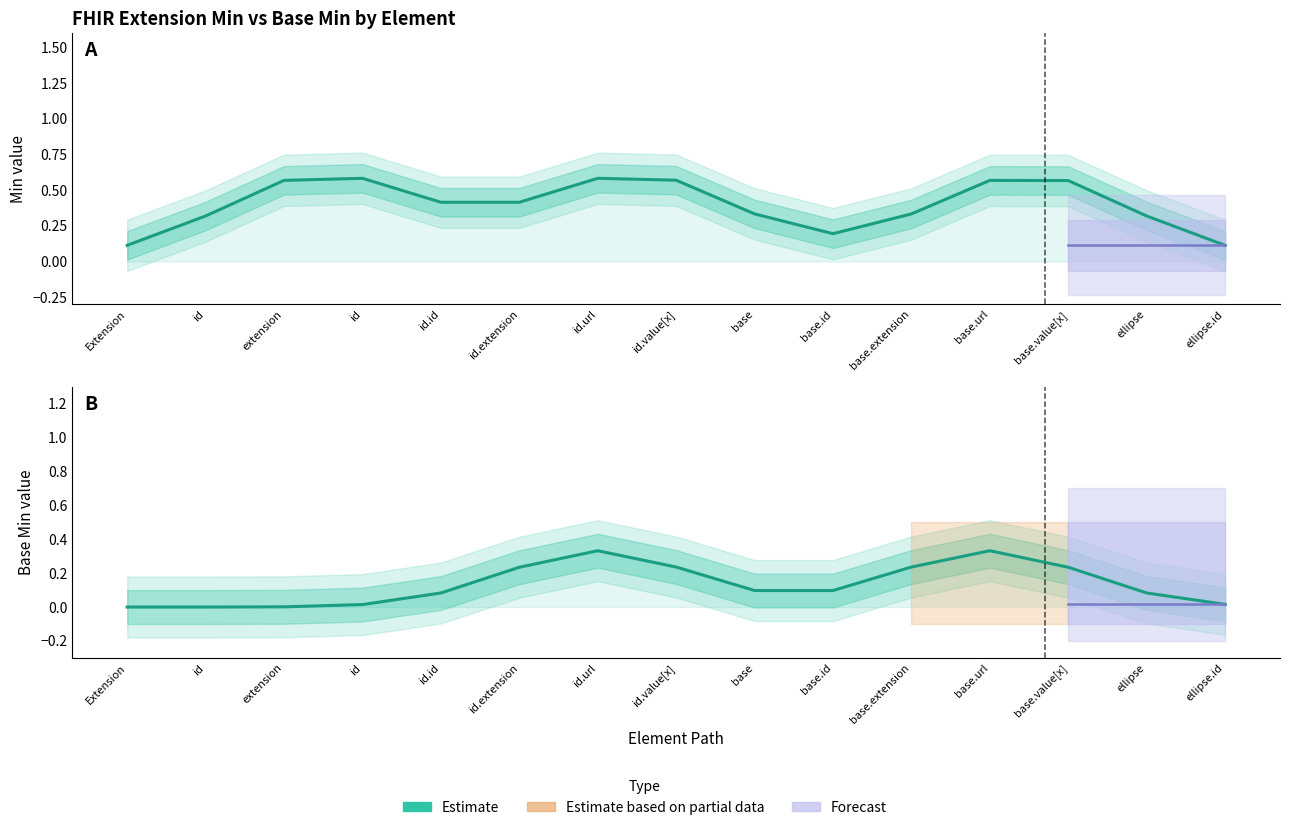

List the series in order of their peak value, highest first.

Estimate (Min), Estimate (Base Min)